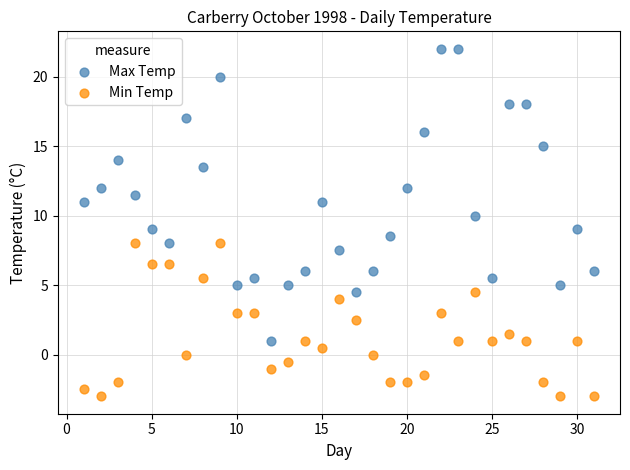

Which series contains the highest Y value?

Max Temp